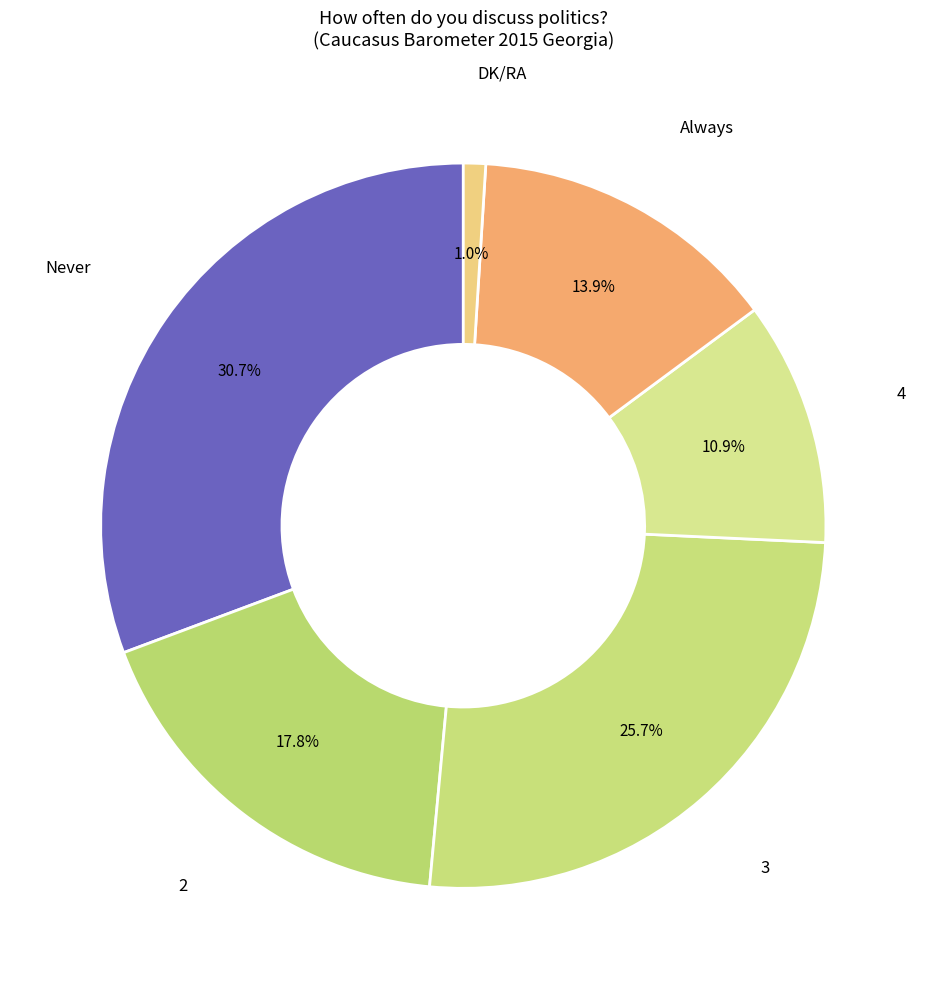

True or false: 2 accounts for 18% of the total.

True